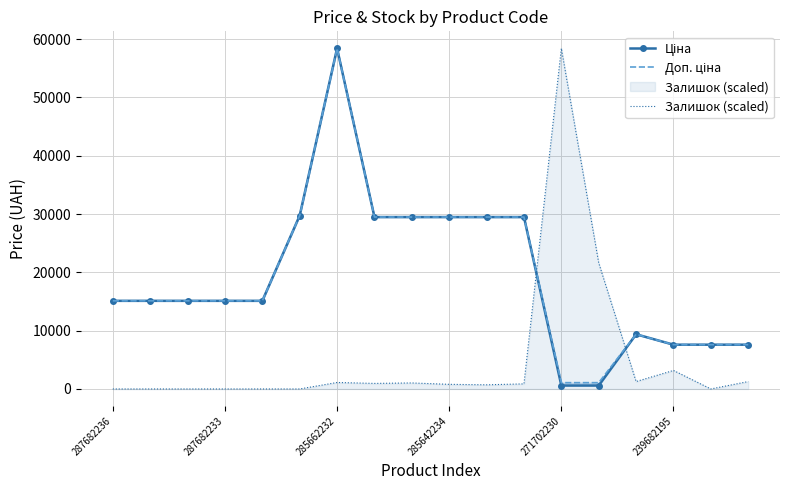

What is the highest value of the Залишок (scaled) series?

58426.5